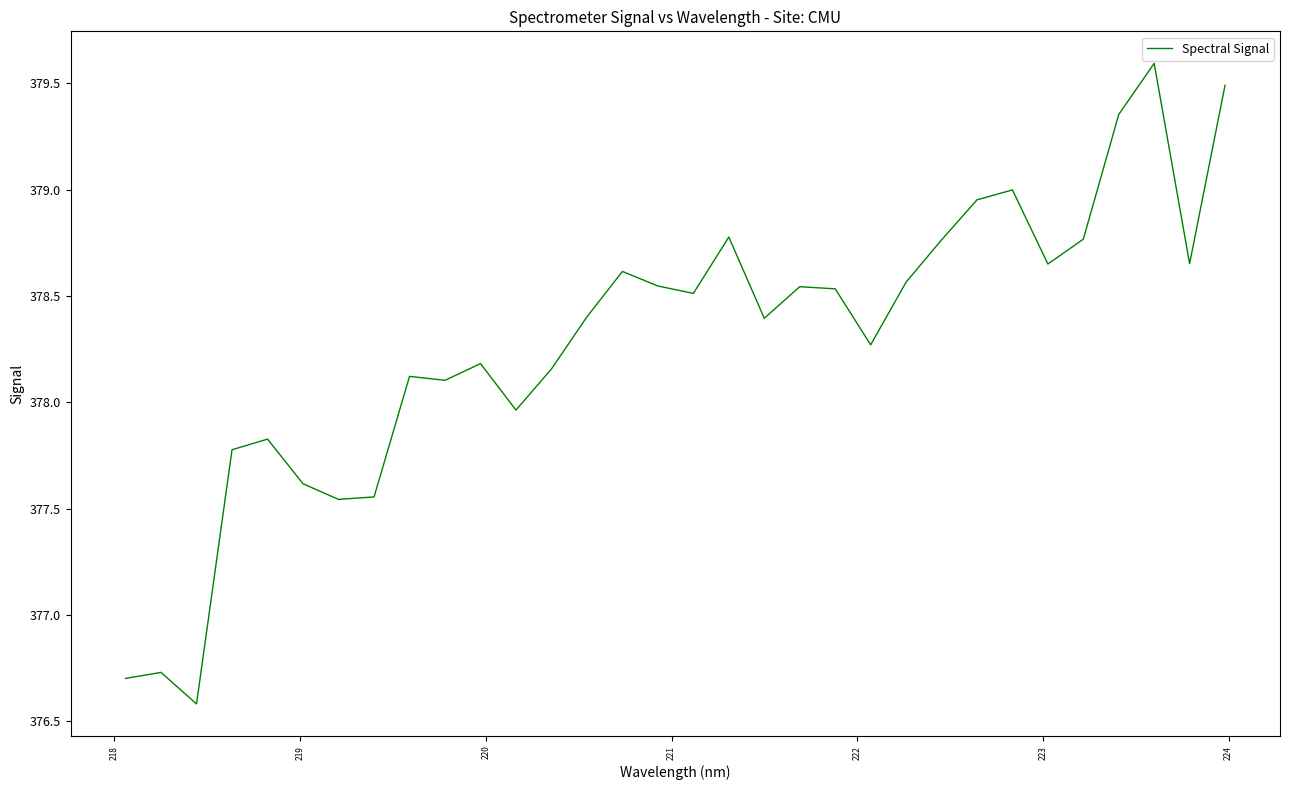

What is the difference between the maximum and minimum values?

3.0